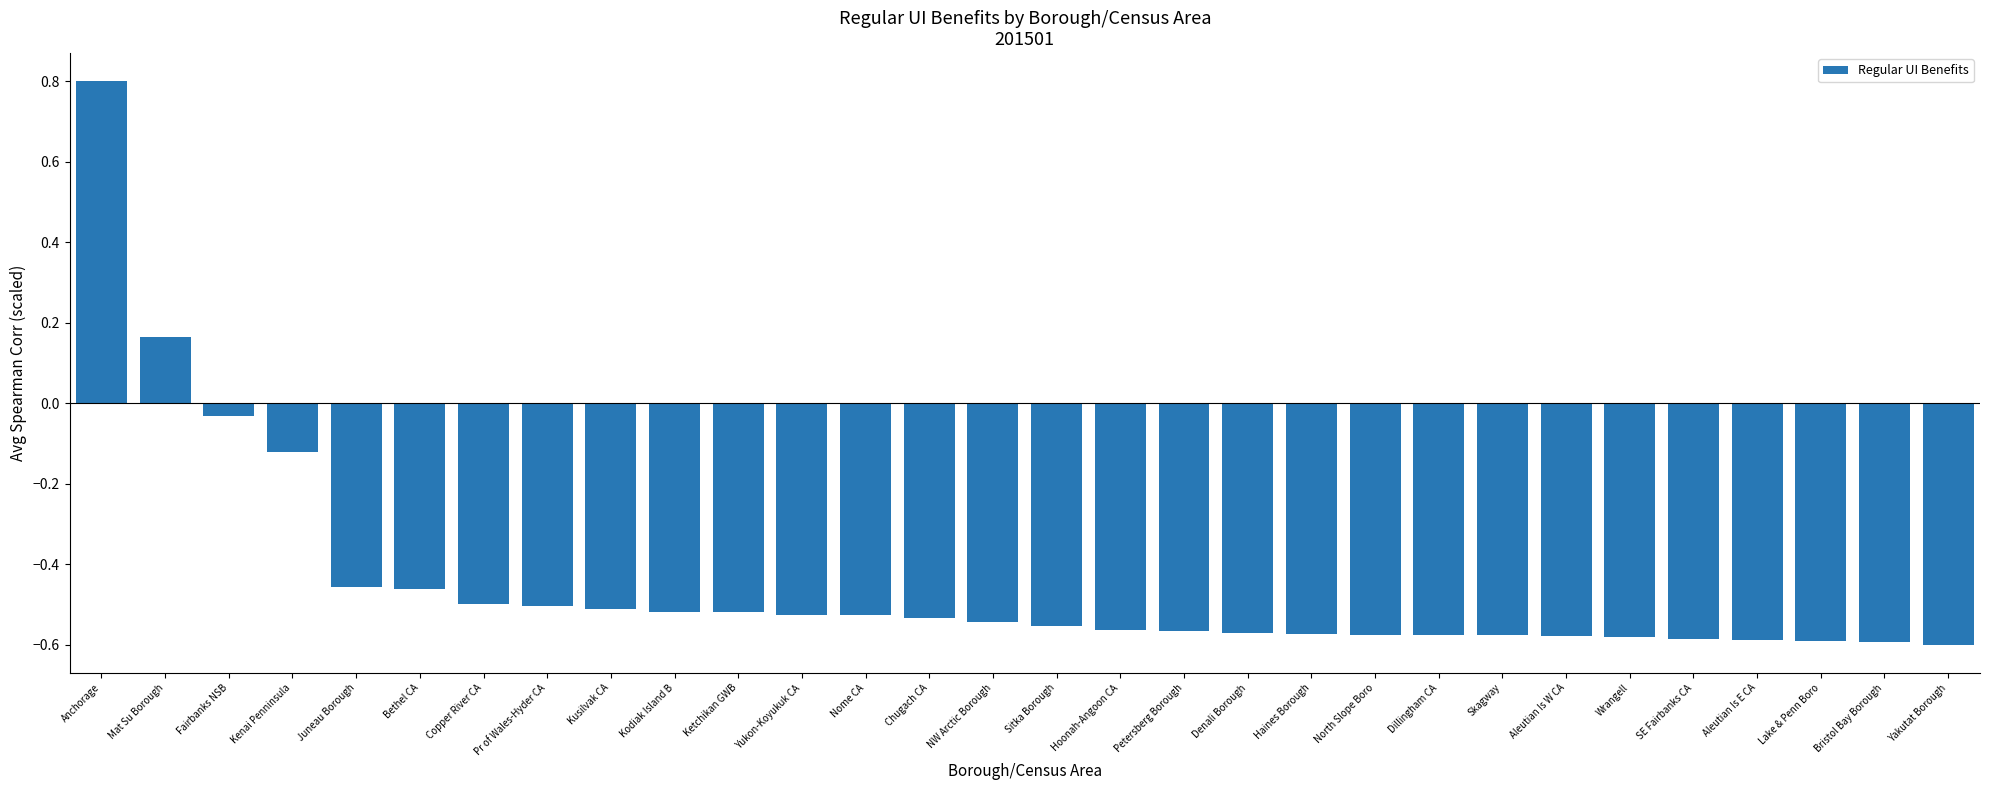

Is it true that the value at Aleutian Is E CA is -0.6?

True